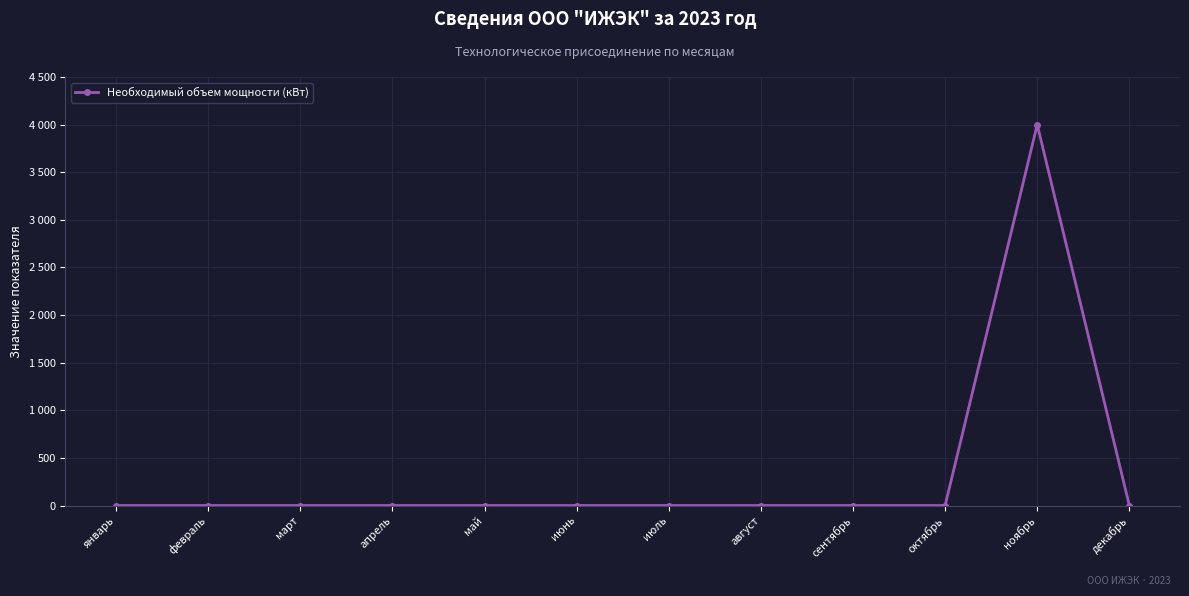

Does the chart display data point markers on the line(s)?

Yes